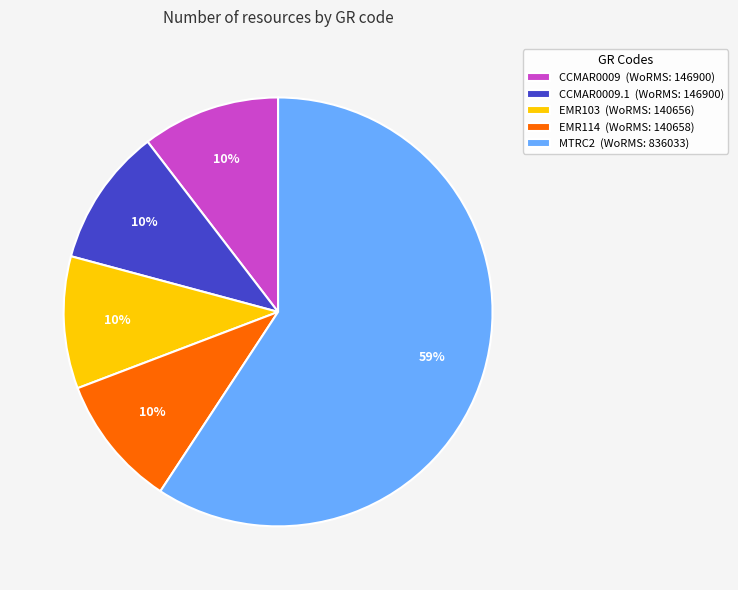

Is the sum of CCMAR0009 (WoRMS: 146900) and CCMAR0009.1 (WoRMS: 146900) greater than half?

No